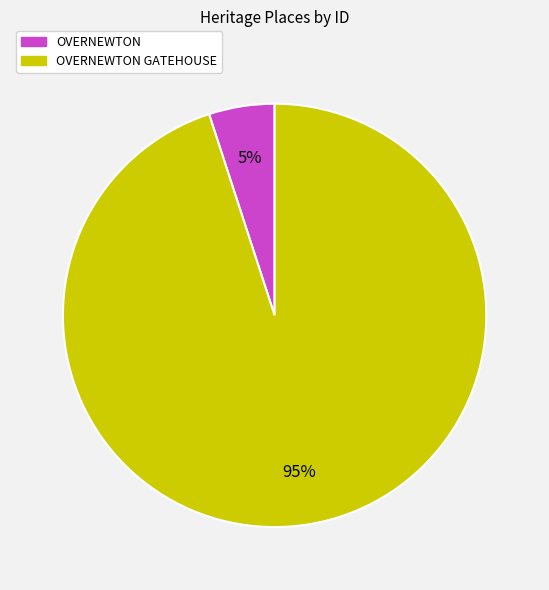

Is there any slice that represents more than half of the pie?

Yes